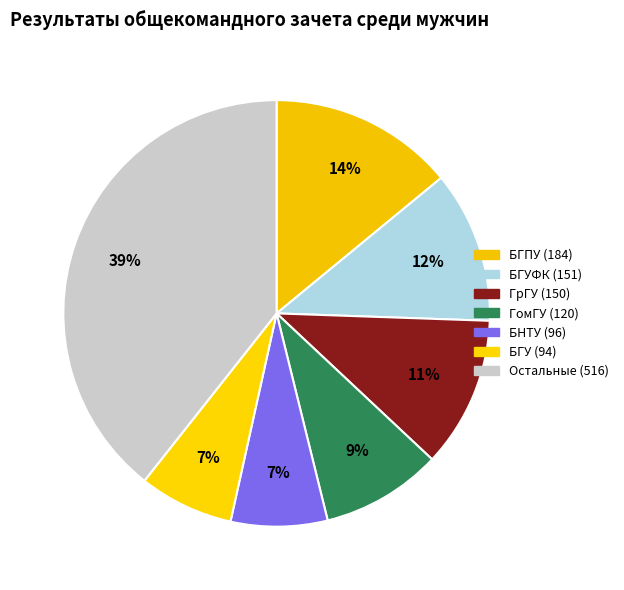

How many slices are in this pie chart?

7